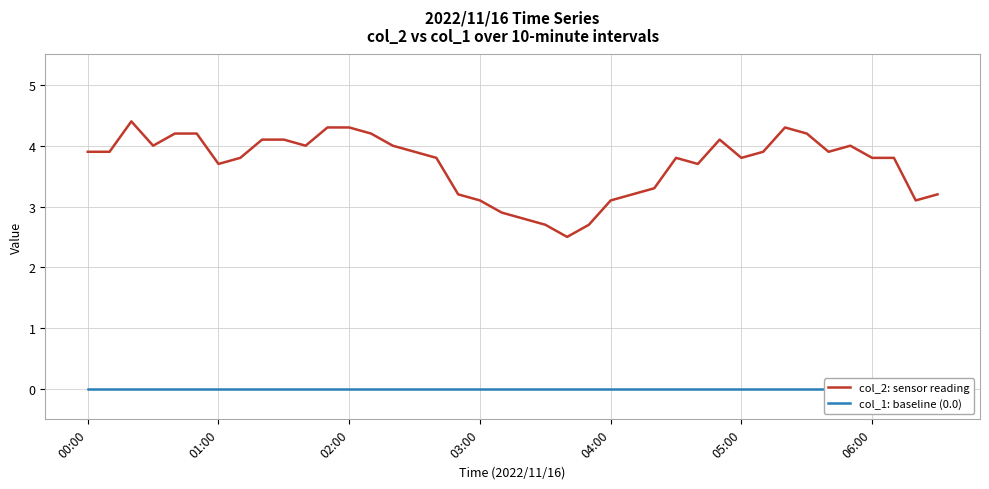

Where does the col_2: sensor reading series first go above 3?

00:00